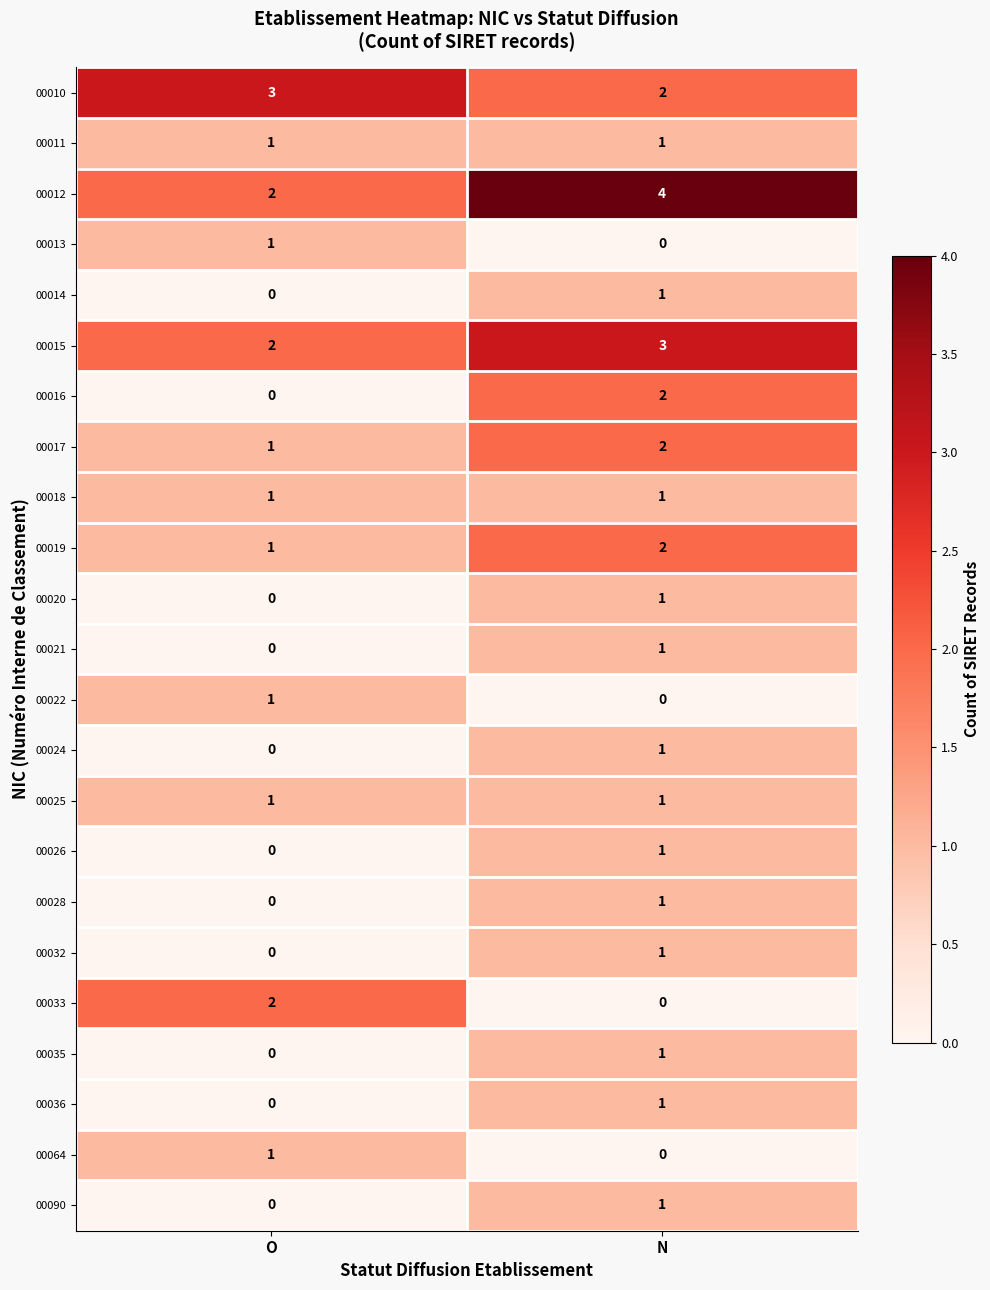

At which category does the chart reach its peak across all series?

N